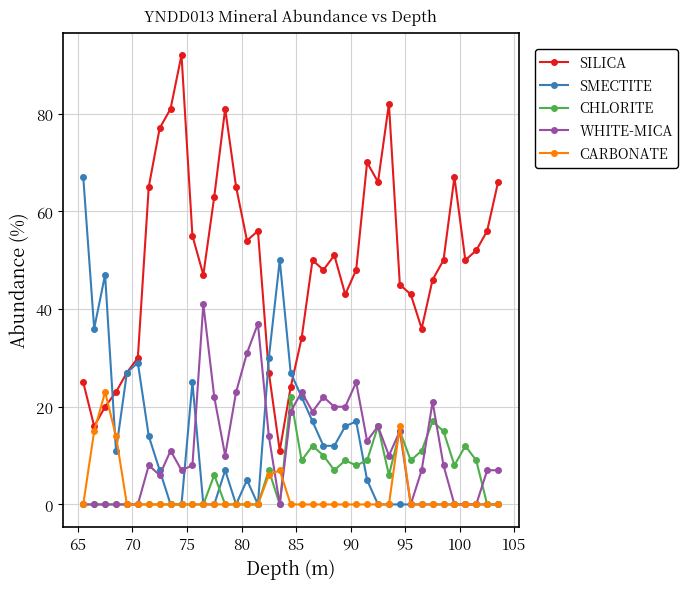

True or false: WHITE-MICA and CARBONATE cross at least once.

True